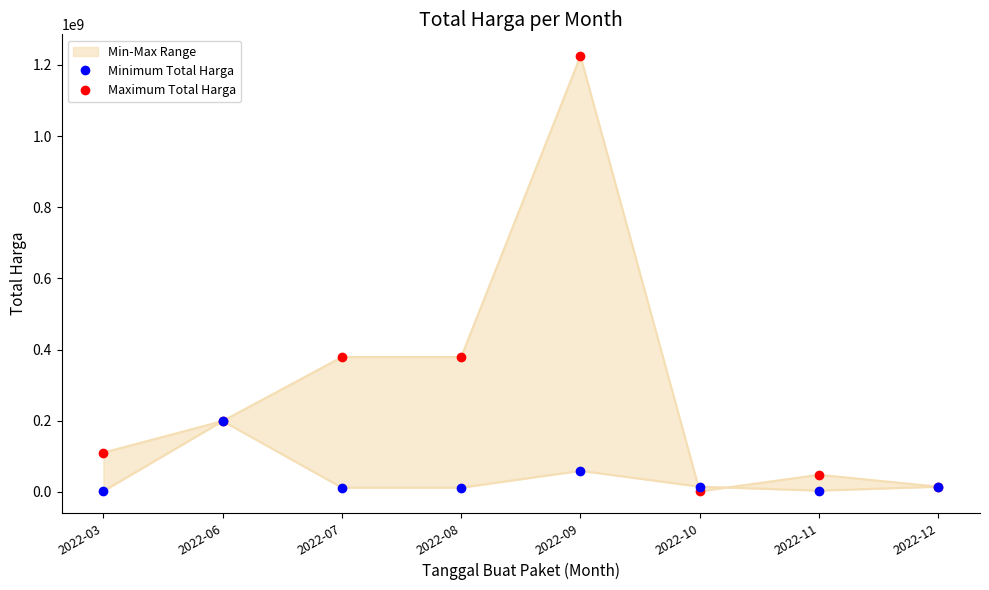

Which series has the largest total across all categories?

Maximum Total Harga